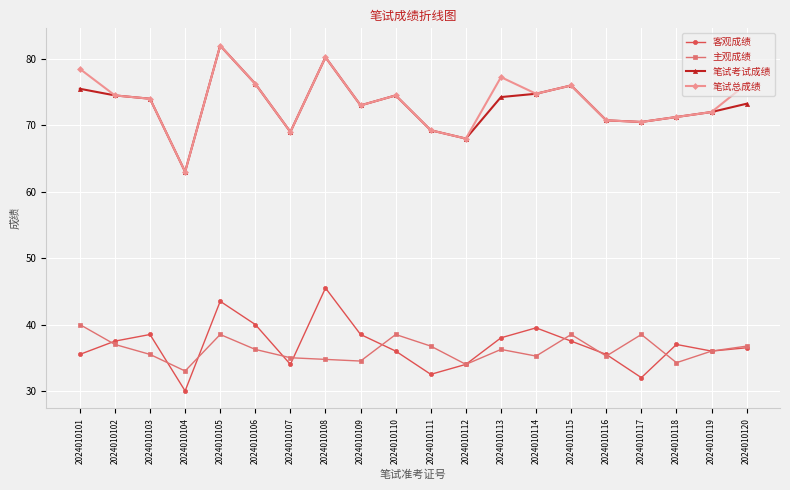

How many categories are shown in the chart?

20